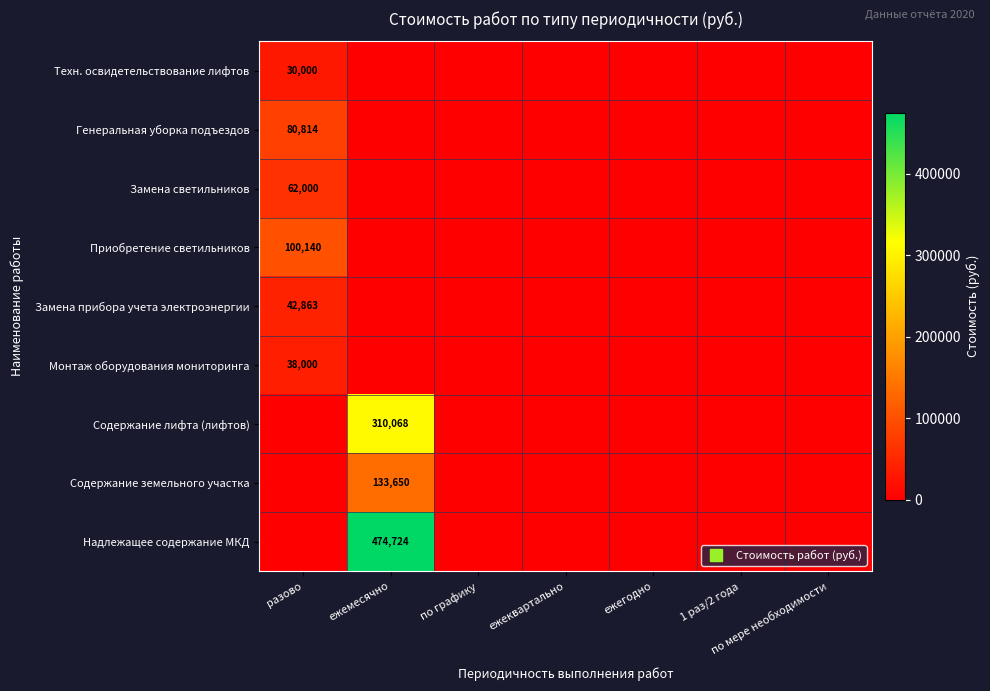

The Монтаж оборудования мониторинга series shows 0 at по графику. True or false?

True